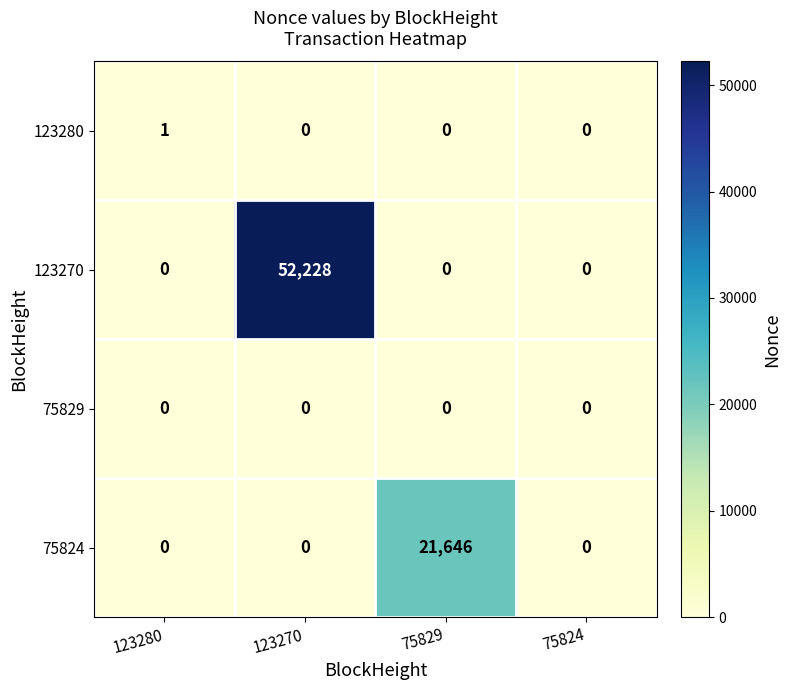

Which series changed the most between 123280 and 75824?

123280